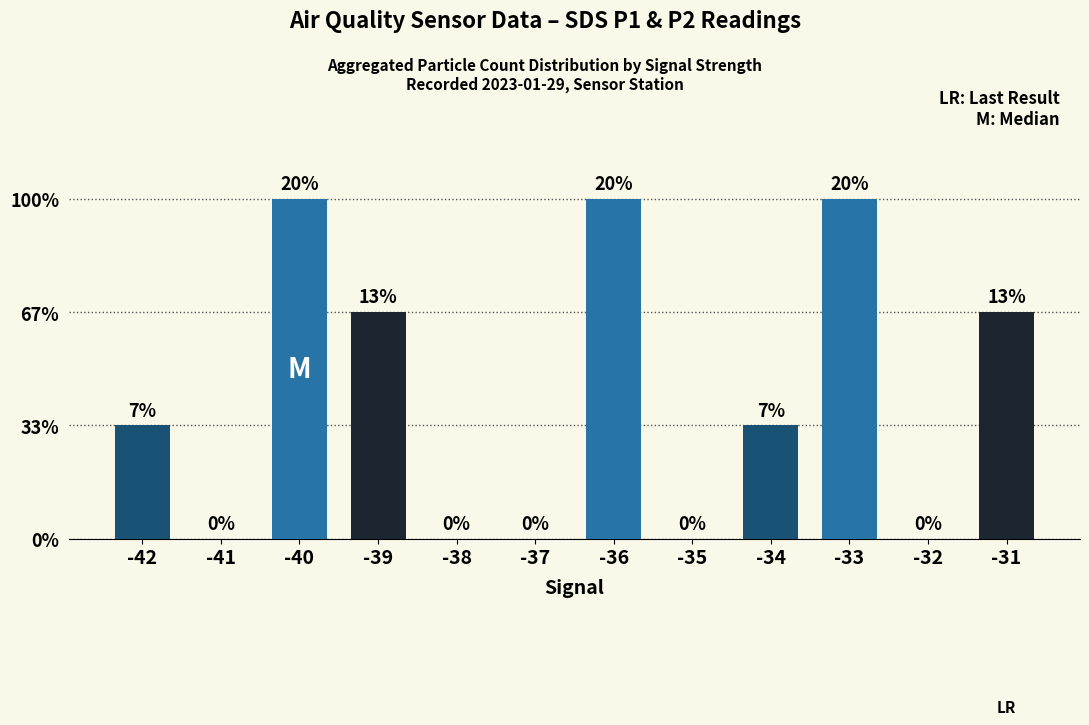

Reading right to left, extract all data points from this chart.

-31=2	-32=0	-33=3	-34=1	-35=0	-36=3	-37=0	-38=0	-39=2	-40=3	-41=0	-42=1